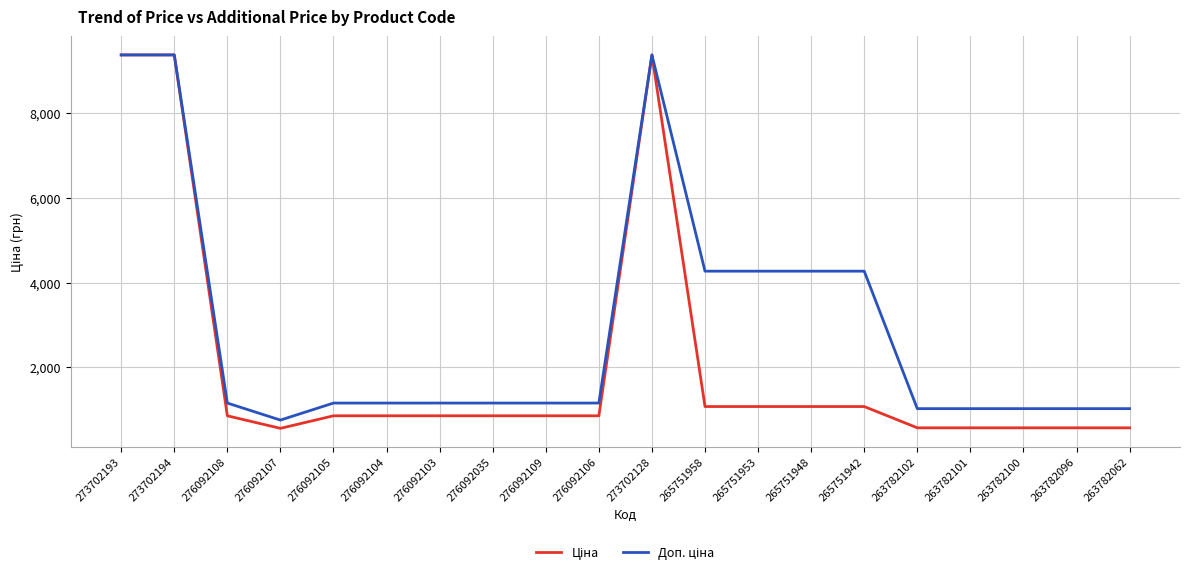

What is the maximum value shown in the chart?

9384.0